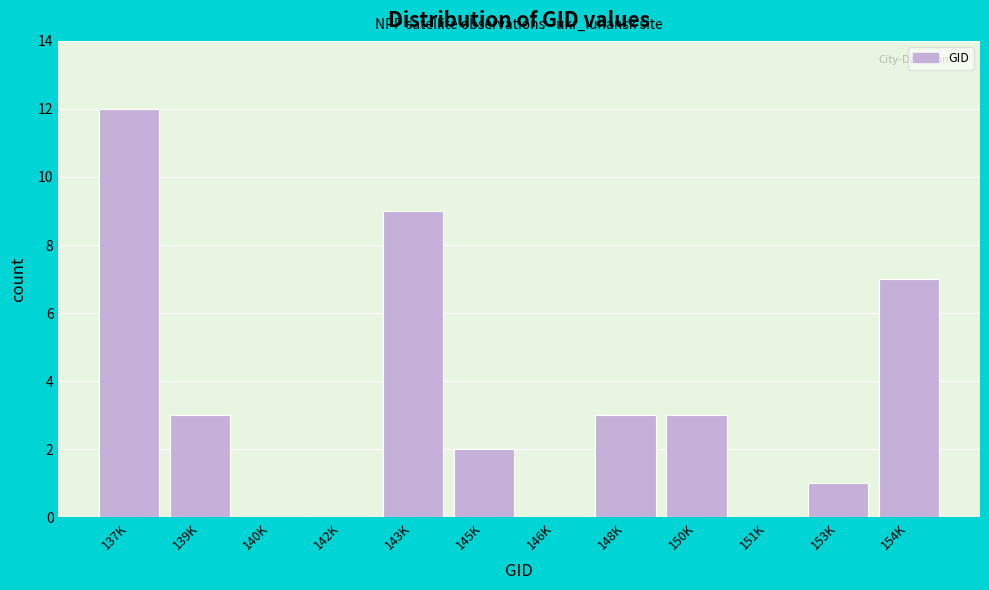

Reading left to right, transcribe all the data shown in this chart.

137K=12	139K=3	140K=0	142K=0	143K=9	145K=2	146K=0	148K=3	150K=3	151K=0	153K=1	154K=7